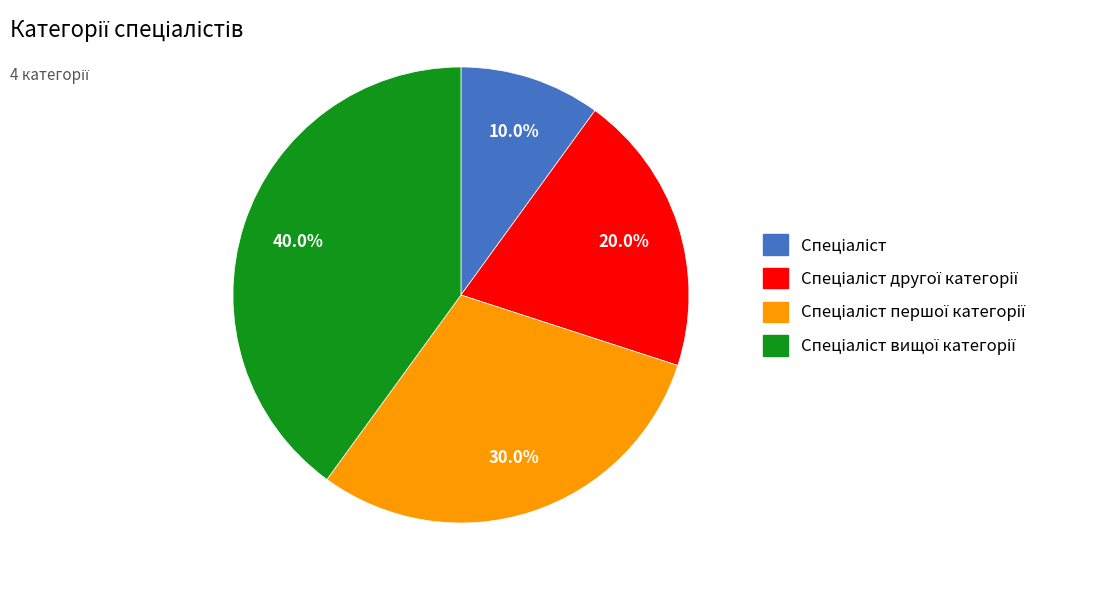

Is there a majority slice in this chart?

No